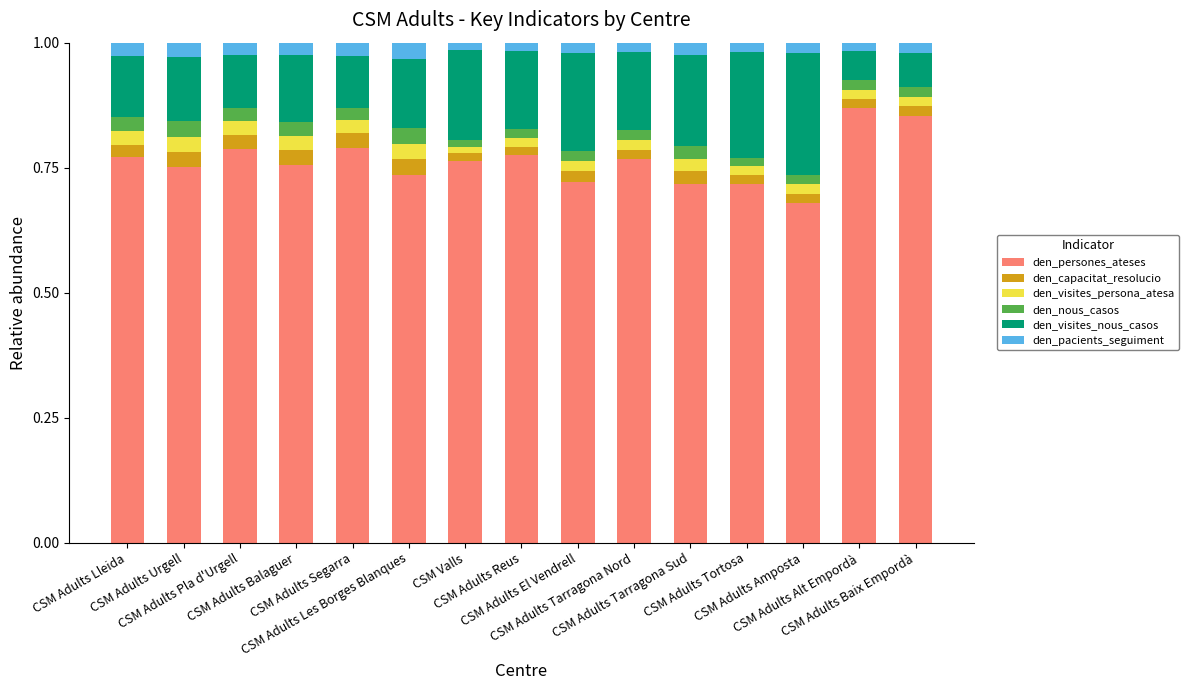

Are the bars grouped side by side (vs. stacked)?

No